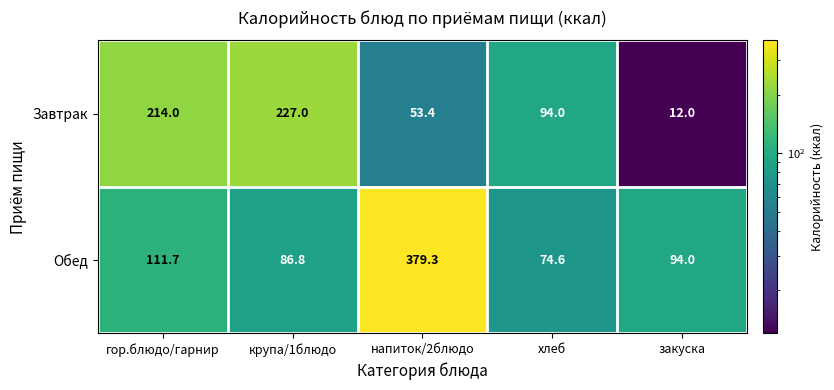

Is it true that Обед equals 41.4 at хлеб?

False